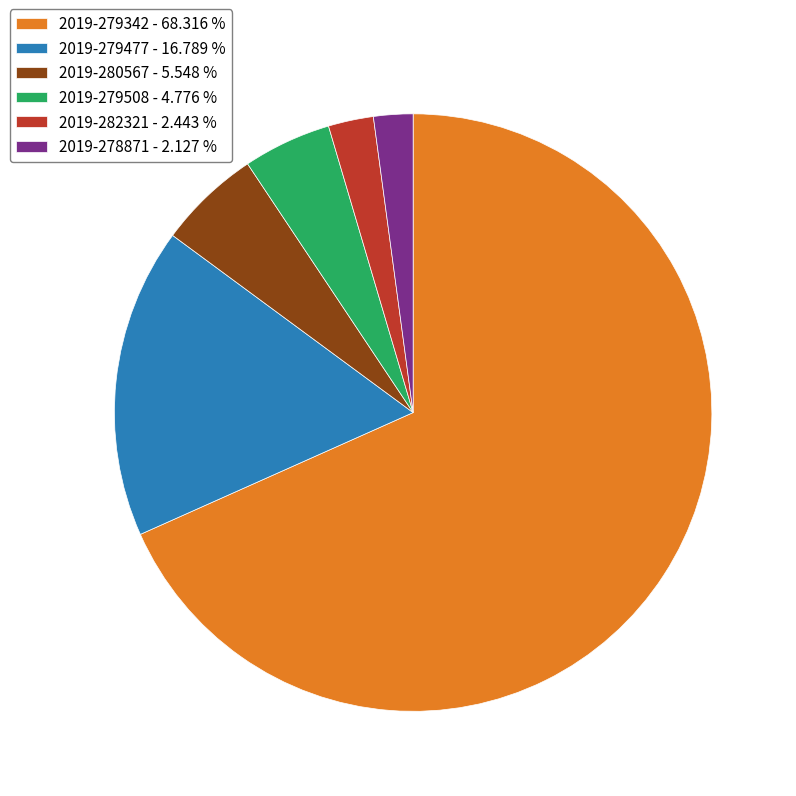

Between 2019-279477 - 16.789 % and 2019-279342 - 68.316 %, which is larger?

2019-279342 - 68.316 %